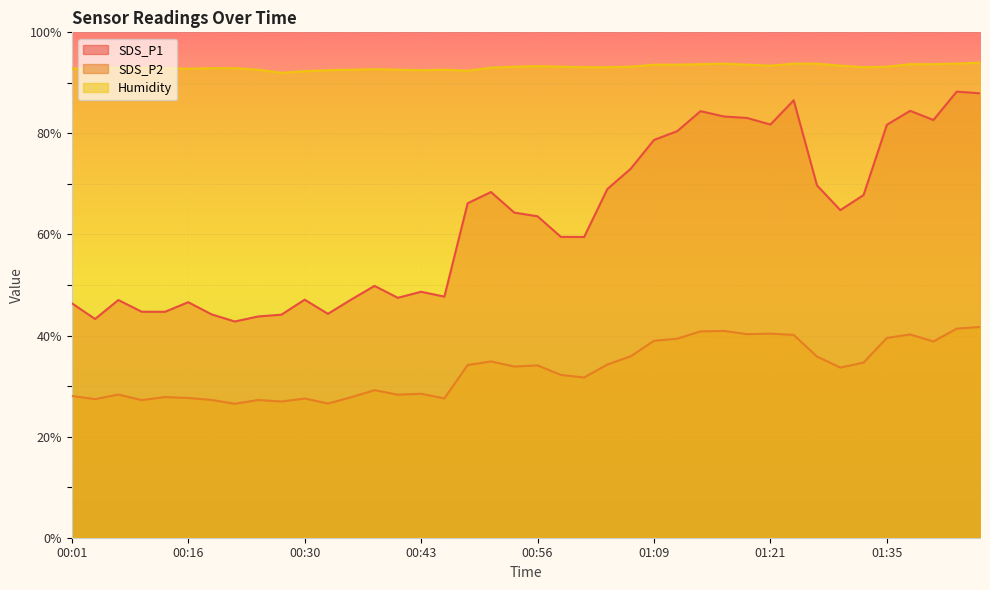

Rank the categories by SDS_P2 value from lowest to highest.

00:22, 00:33, 00:27, 00:10, 00:25, 00:19, 00:04, 00:30, 00:46, 00:16, 00:36, 00:13, 00:01, 00:41, 00:07, 00:43, 00:38, 01:01, 00:58, 01:30, 00:53, 00:56, 00:48, 01:04, 01:33, 00:51, 01:27, 01:07, 01:40, 01:09, 01:11, 01:35, 01:24, 01:37, 01:19, 01:21, 01:14, 01:16, 01:43, 01:45